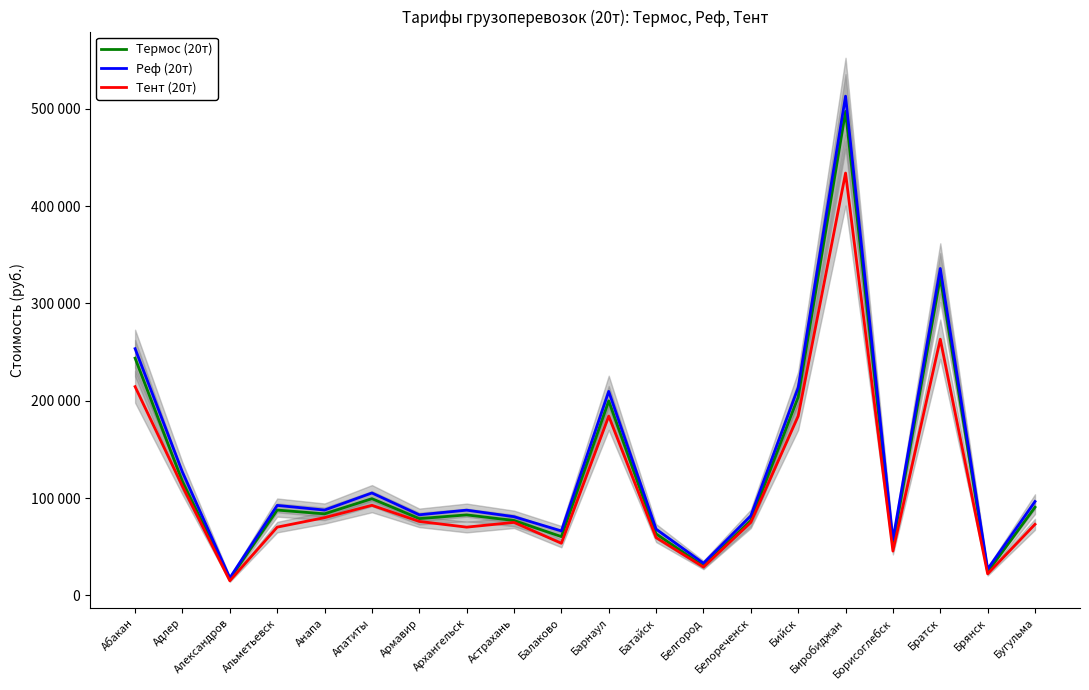

Is the value of Реф (20т) at Биробиджан greater than the value of Термос (20т) at Барнаул?

Yes